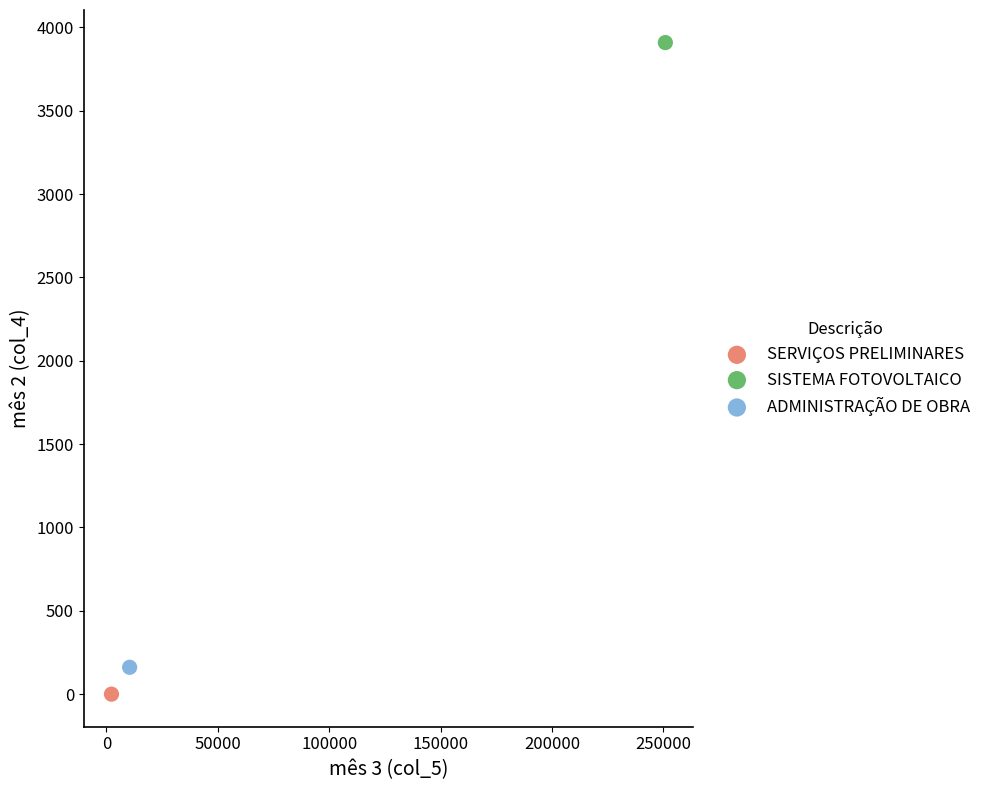

Which series reaches the minimum Y coordinate?

SERVIÇOS PRELIMINARES